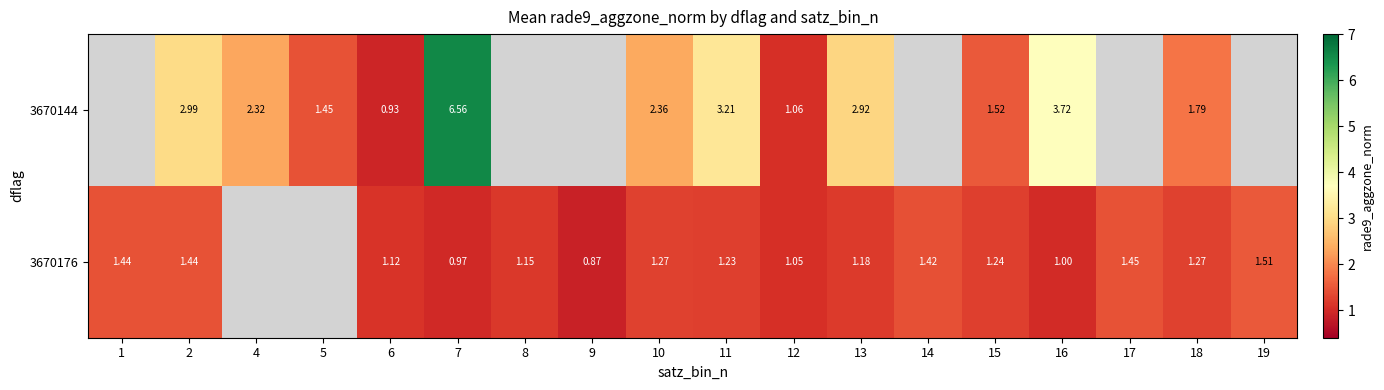

How many values in the 3670144 series are below 6?

11